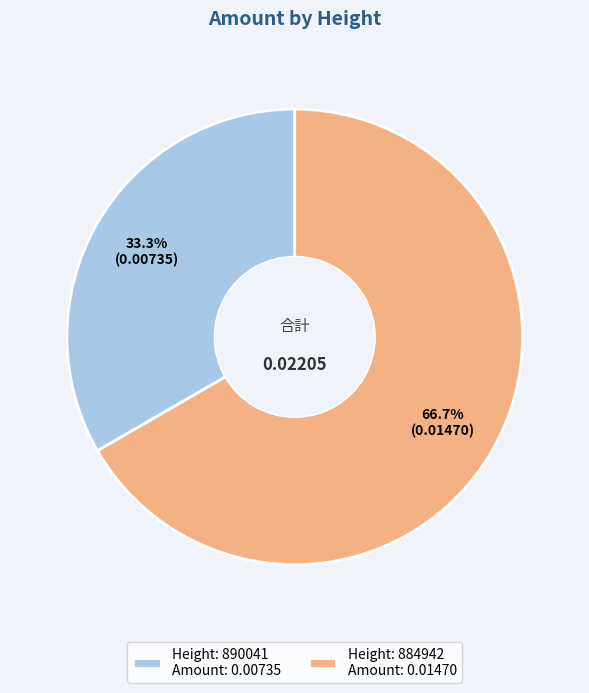

What is the majority slice?

Height: 884942 Amount: 0.01470